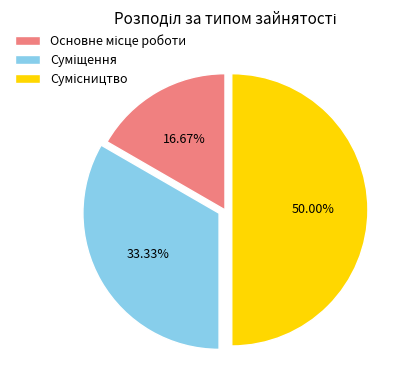

To the nearest percent, what portion does Сумісництво represent?

50%